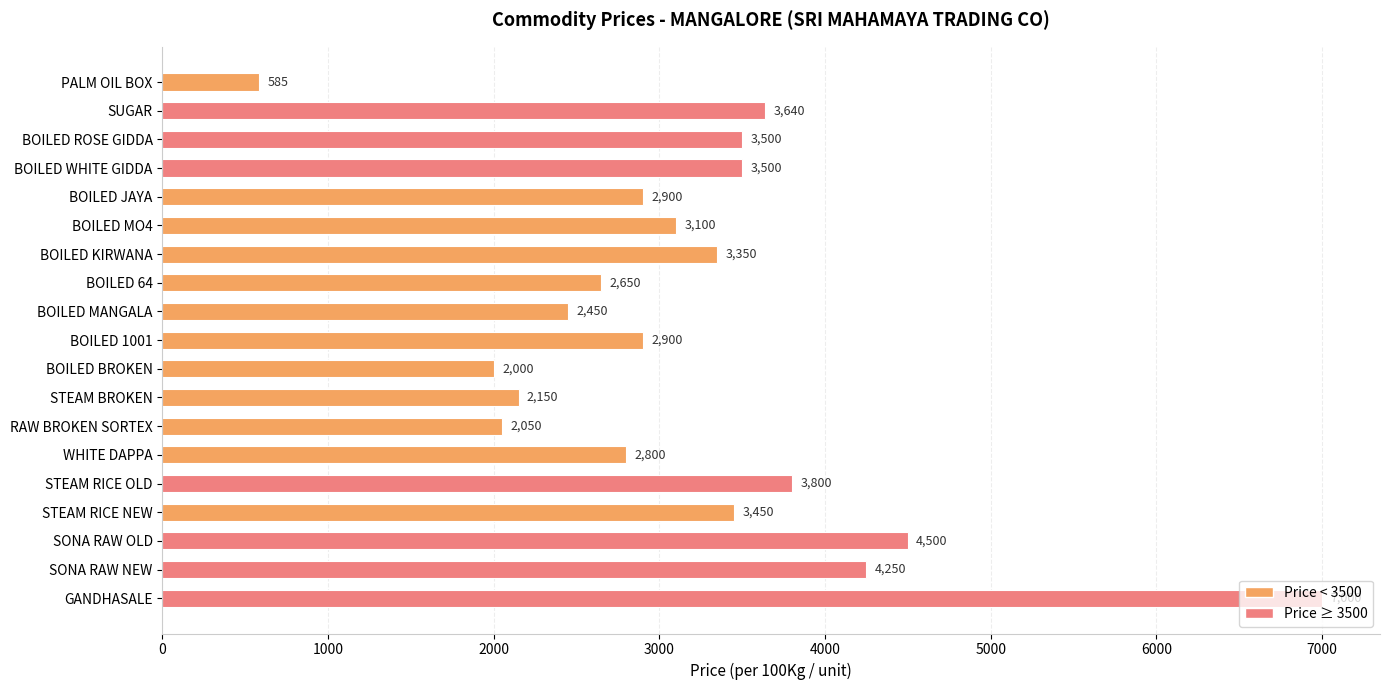

What is the value of the 3rd bar from the top?

3500